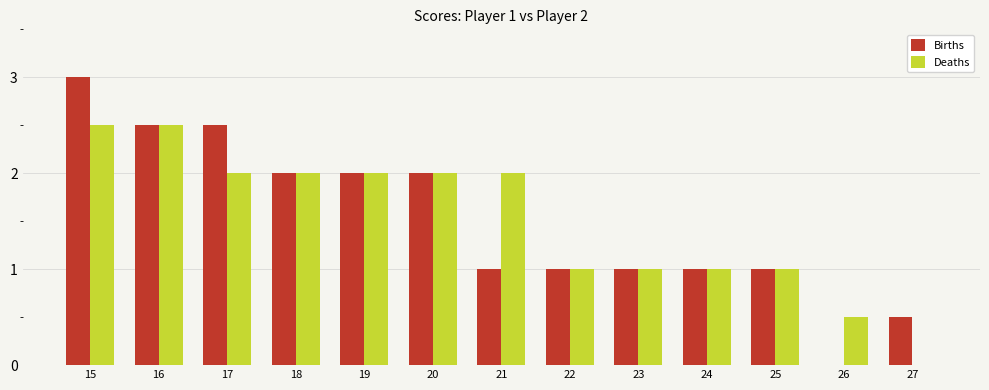

Are the bars horizontal?

No